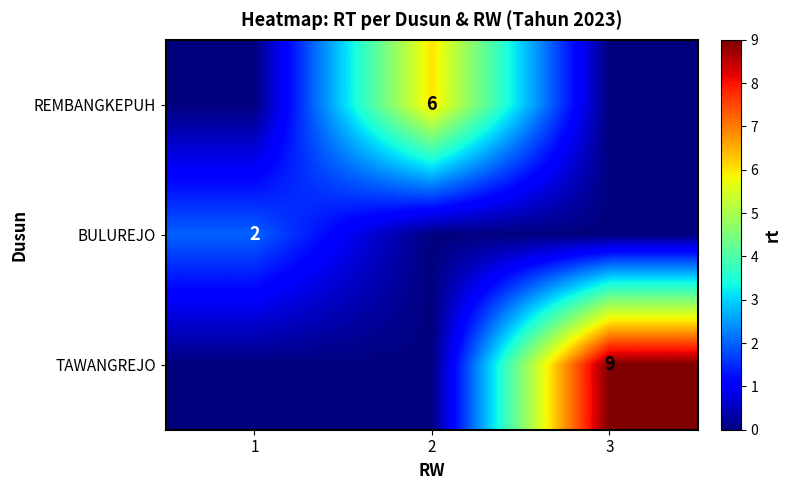

How many data points does each series have?

3